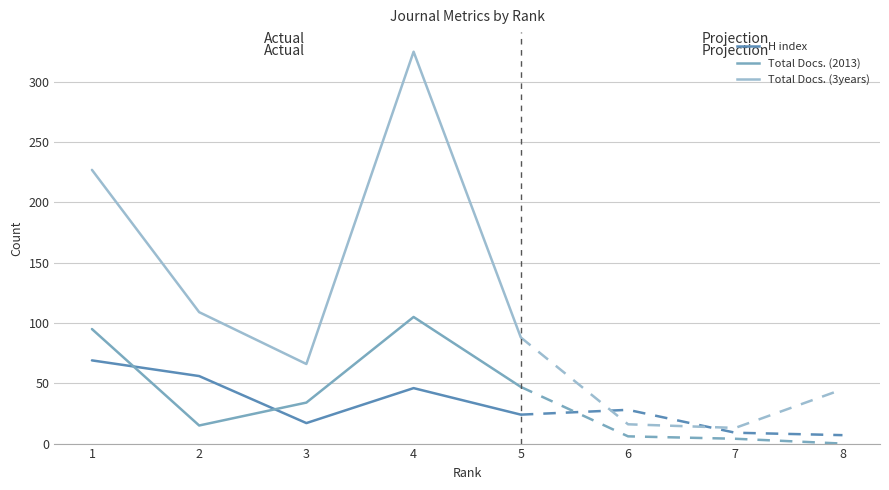

True or false: Total Docs. (3years) has a value of 572 at 4.

False